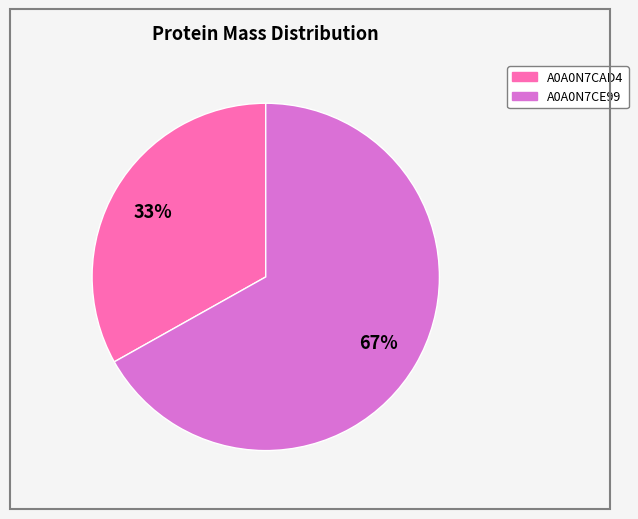

Is there any slice that represents more than half of the pie?

Yes